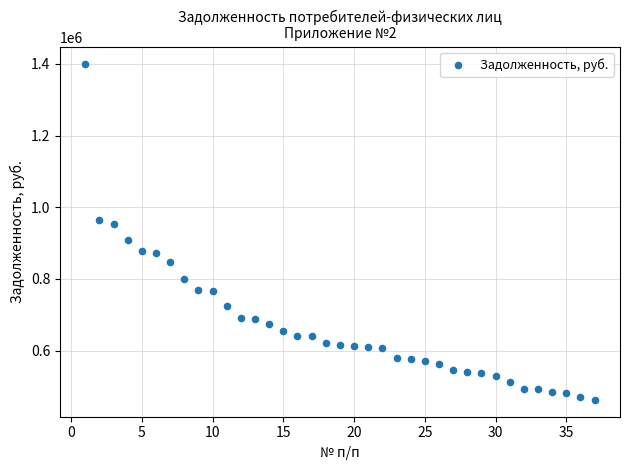

What is the range of X values (max minus min)?

36.0